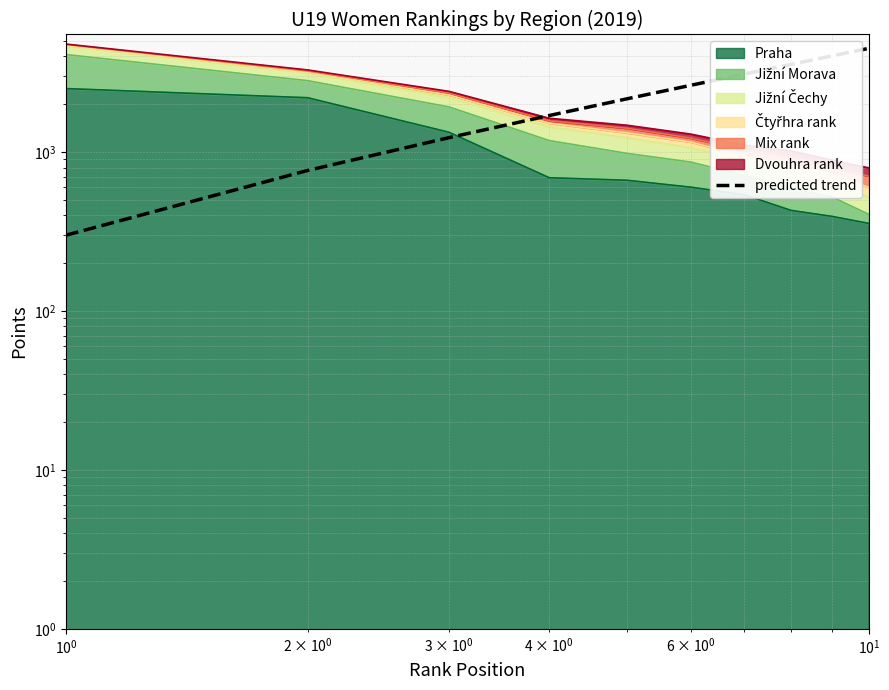

What is the difference between the second highest and second lowest values?

3266.7